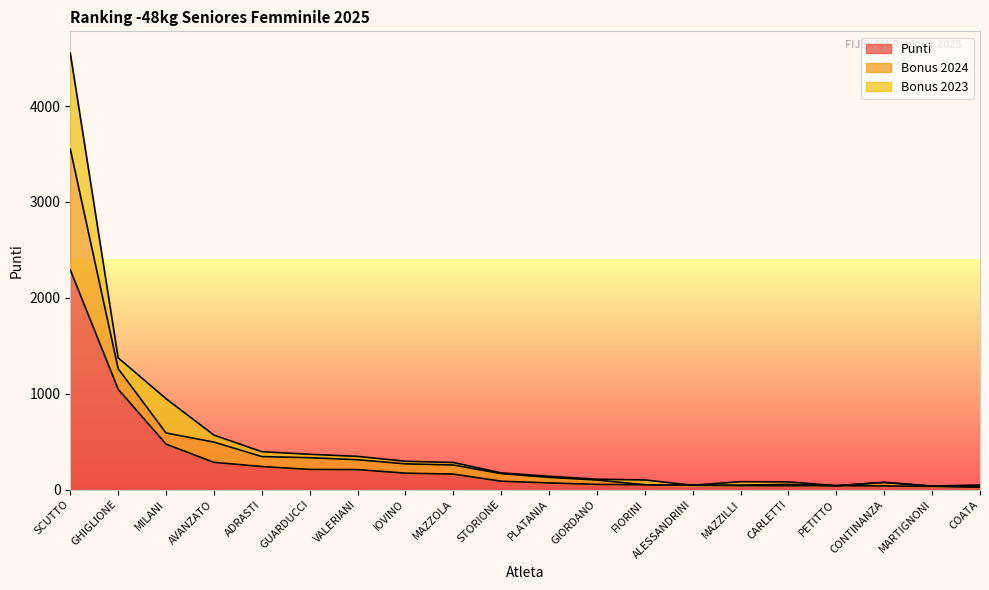

How many interior local peaks does the Bonus 2024 series have?

2